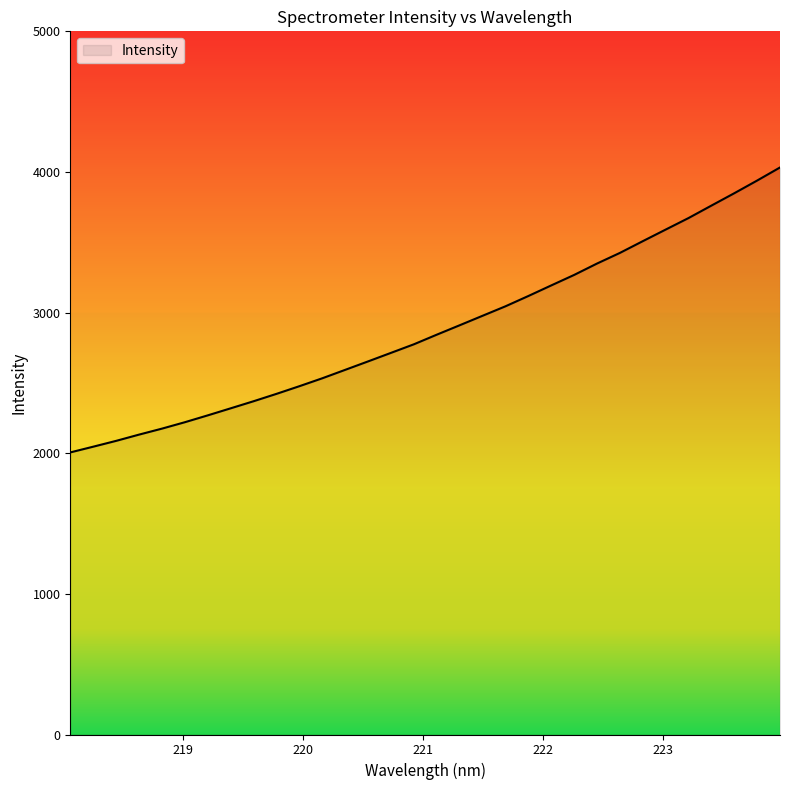

What is the maximum value shown in the chart?

4032.0